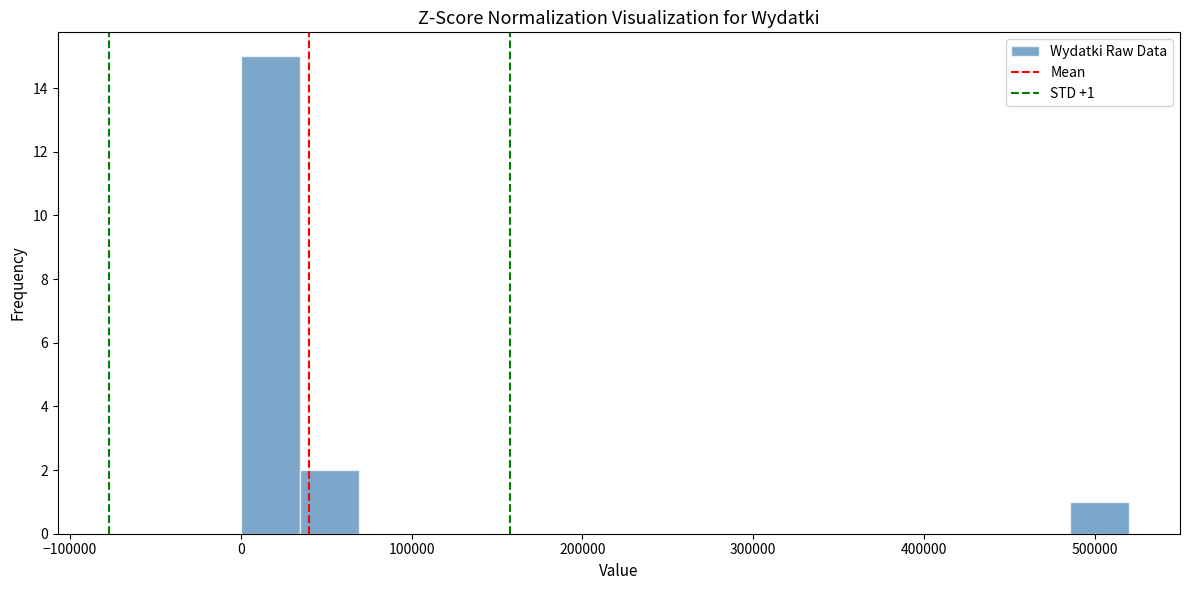

Read against the x-axis, roughly where is the centre of the tallest bar?

20000